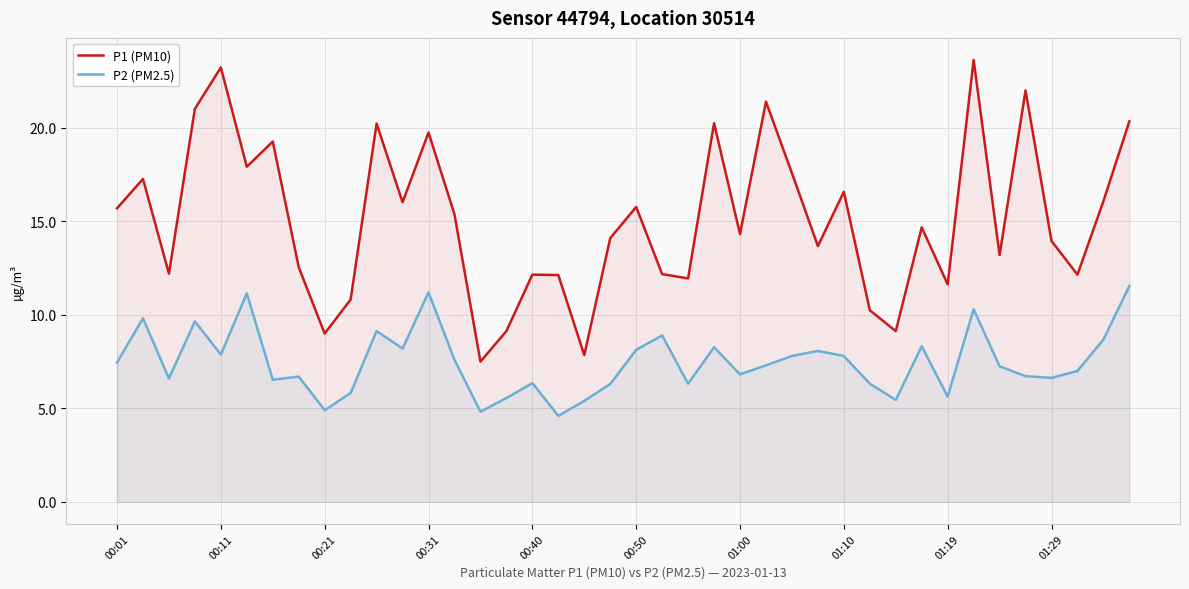

The P2 (PM2.5) series shows 11.2 at 00:31. True or false?

True